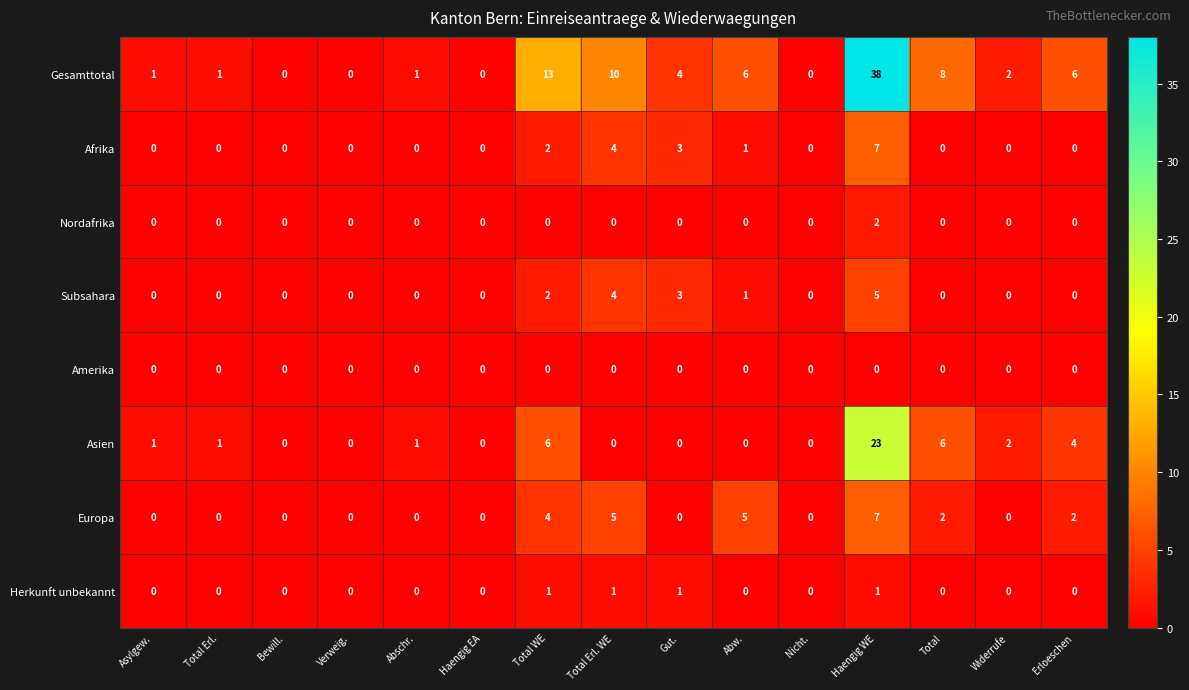

Which series has the largest total across all categories?

Gesamttotal